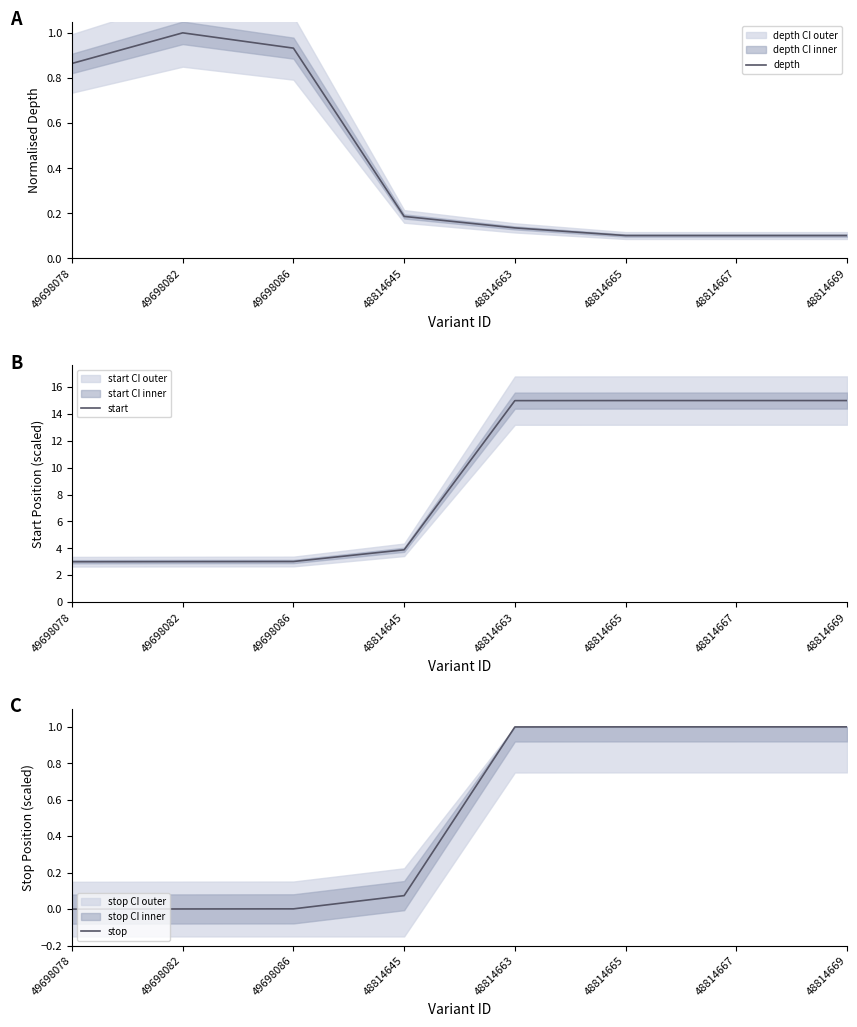

True or false: depth and start intersect in this chart.

False